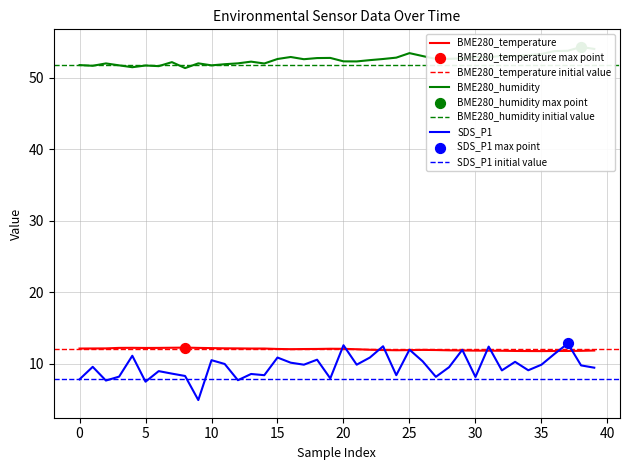

At how many categories does at least one series exceed 21?

40